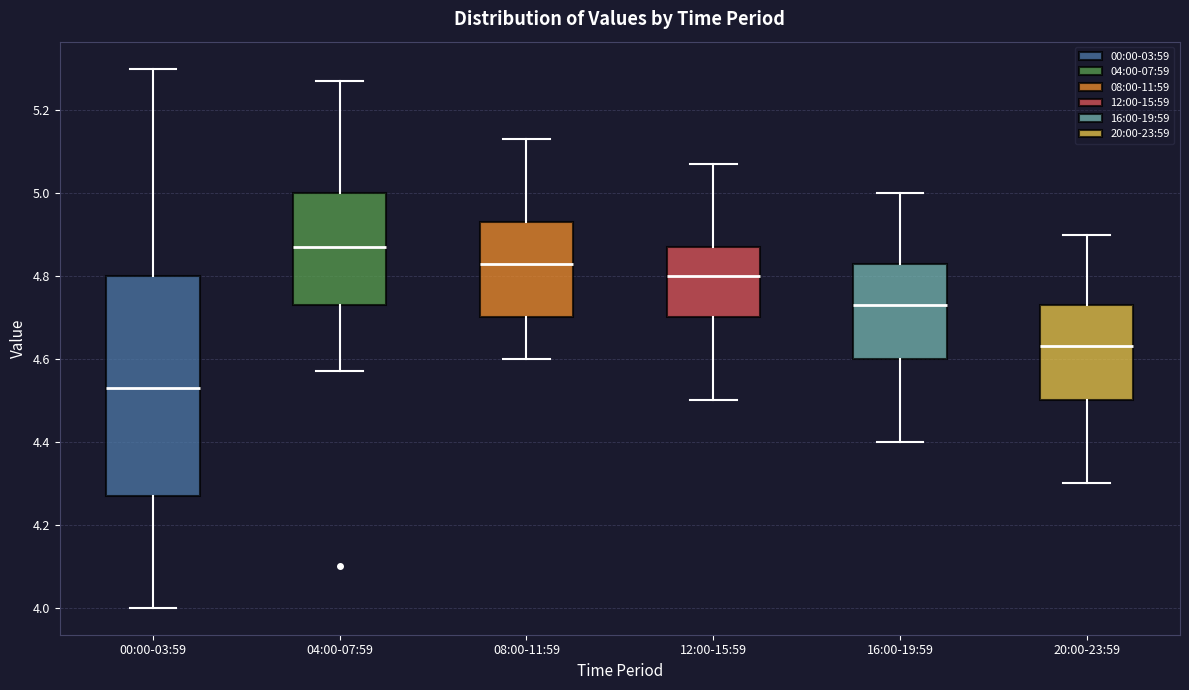

Comparing the boxes themselves (not the whiskers), which one is the tallest?

00:00-03:59